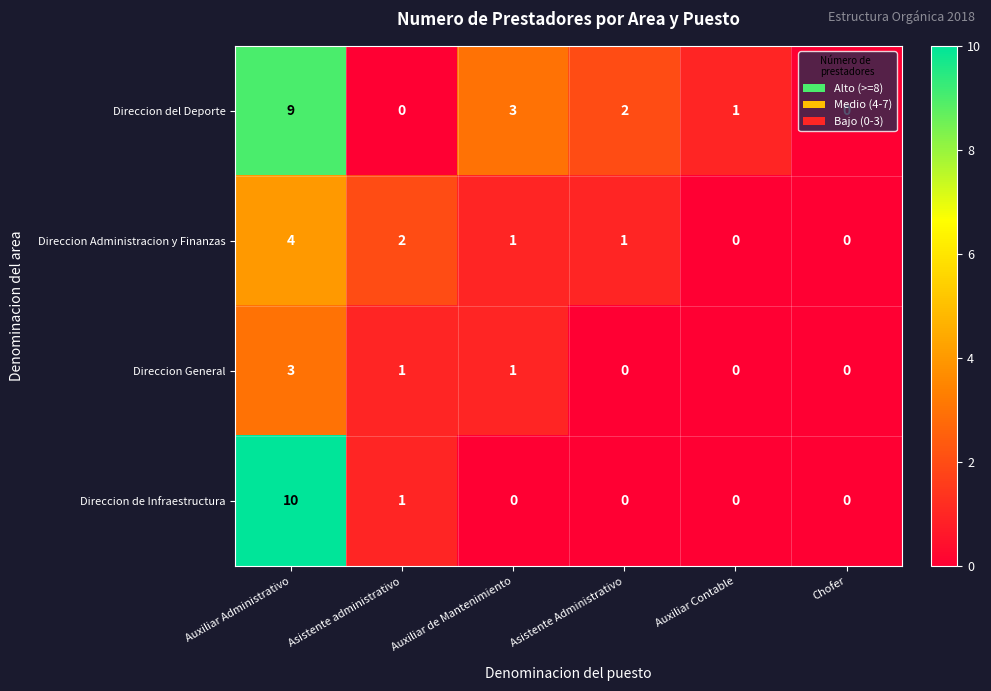

What is the difference between the maximum and second lowest values in the Direccion del Deporte series?

9